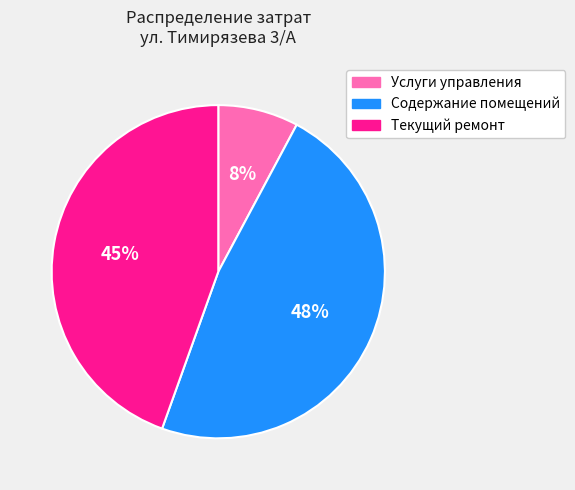

How many slices are in this pie chart?

3